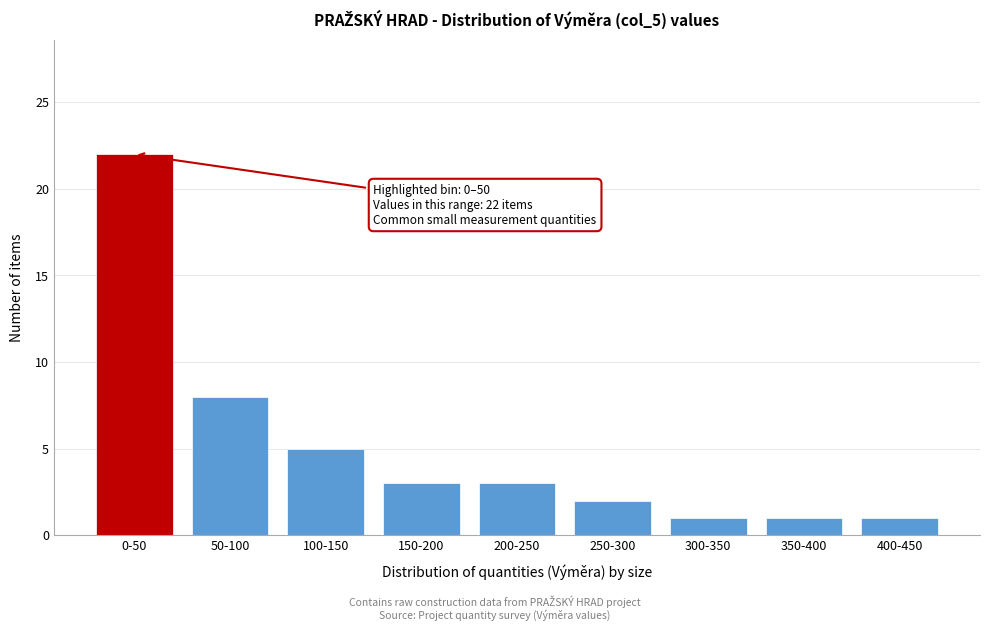

Reading left to right, transcribe all the data shown in this chart.

22	8	5	3	3	2	1	1	1